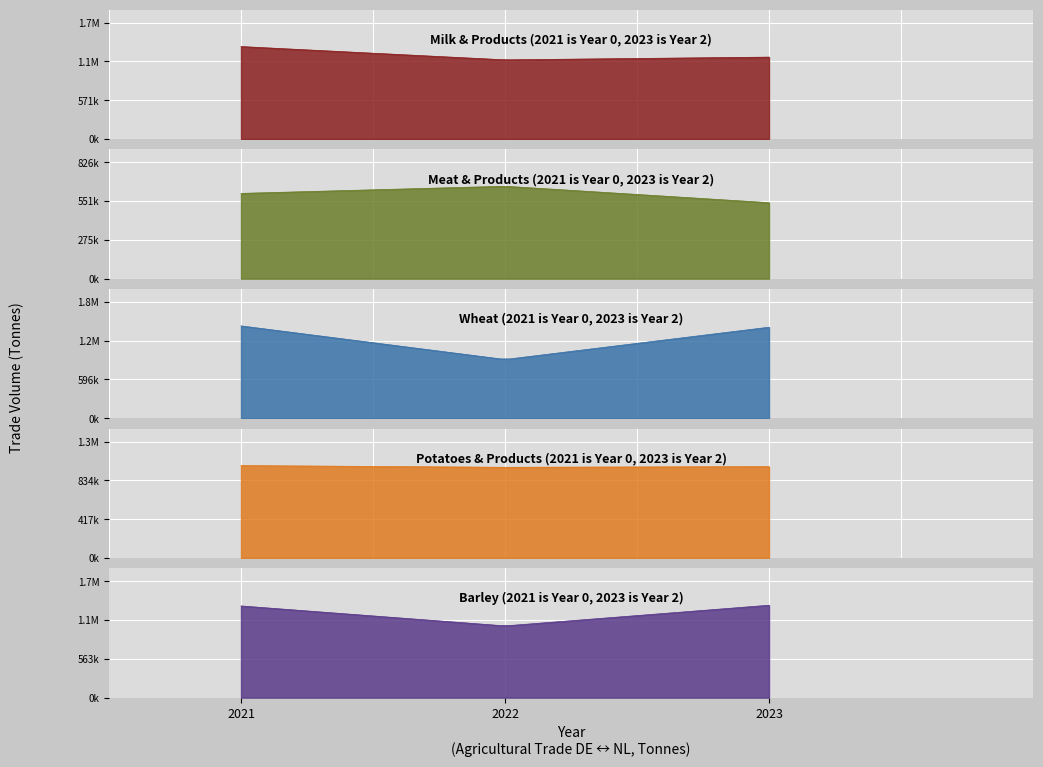

Where does the Milch u.-erzeugn. series first go above 1205050?

2021